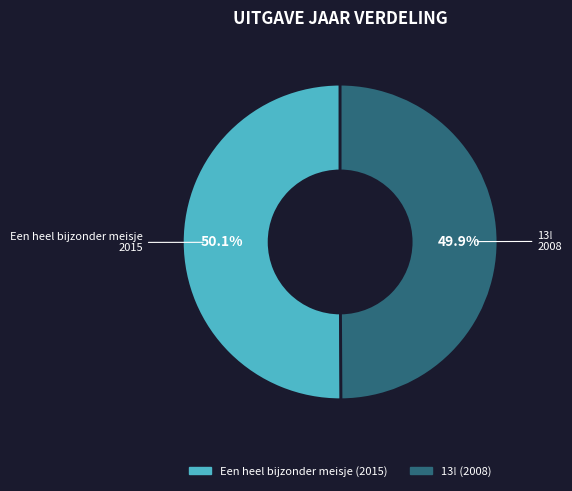

Is there a majority slice in this chart?

Yes